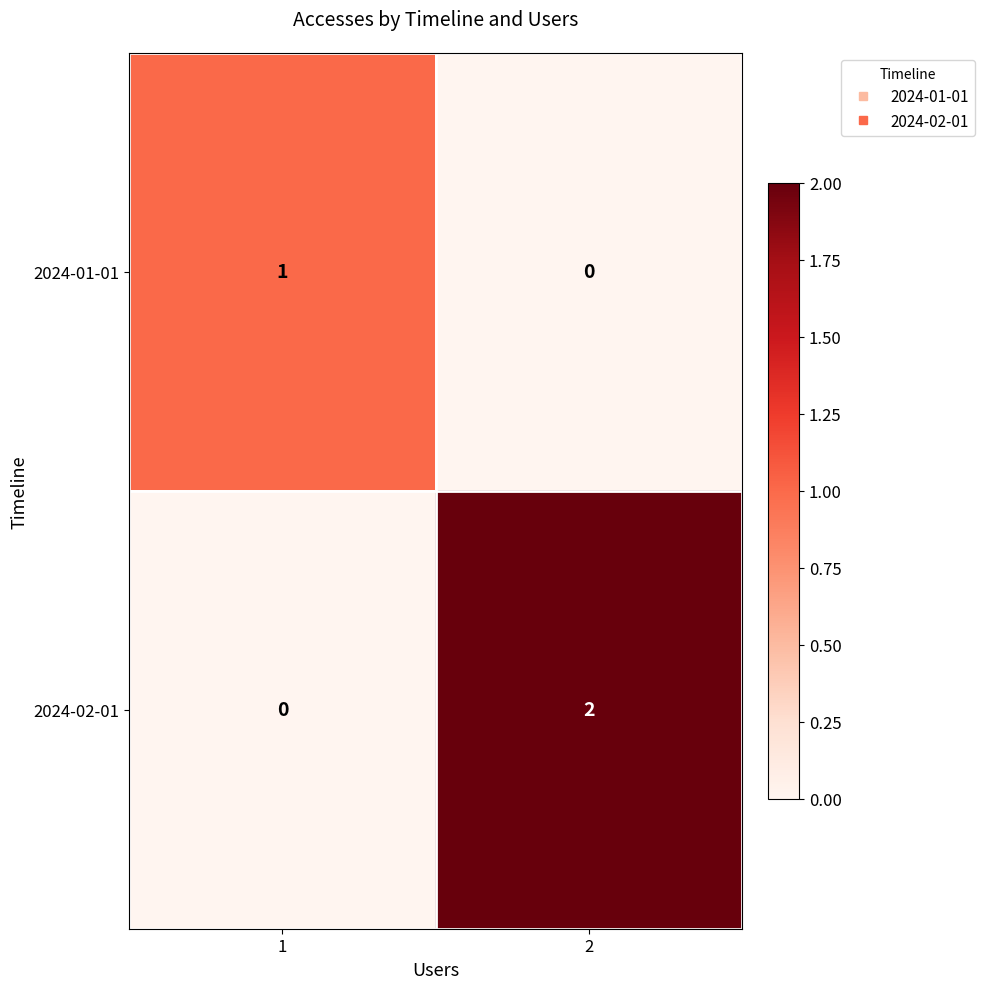

Rank the series by their maximum value, from lowest to highest.

2024-01-01, 2024-02-01